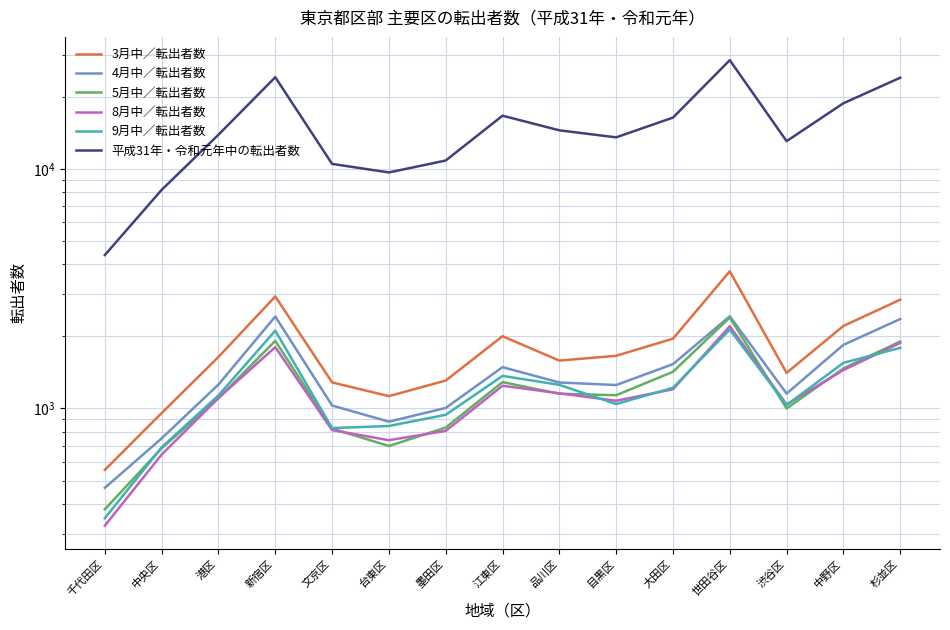

What is the sum of the 3月中／転出者数 values at 墨田区 and 品川区?

2893